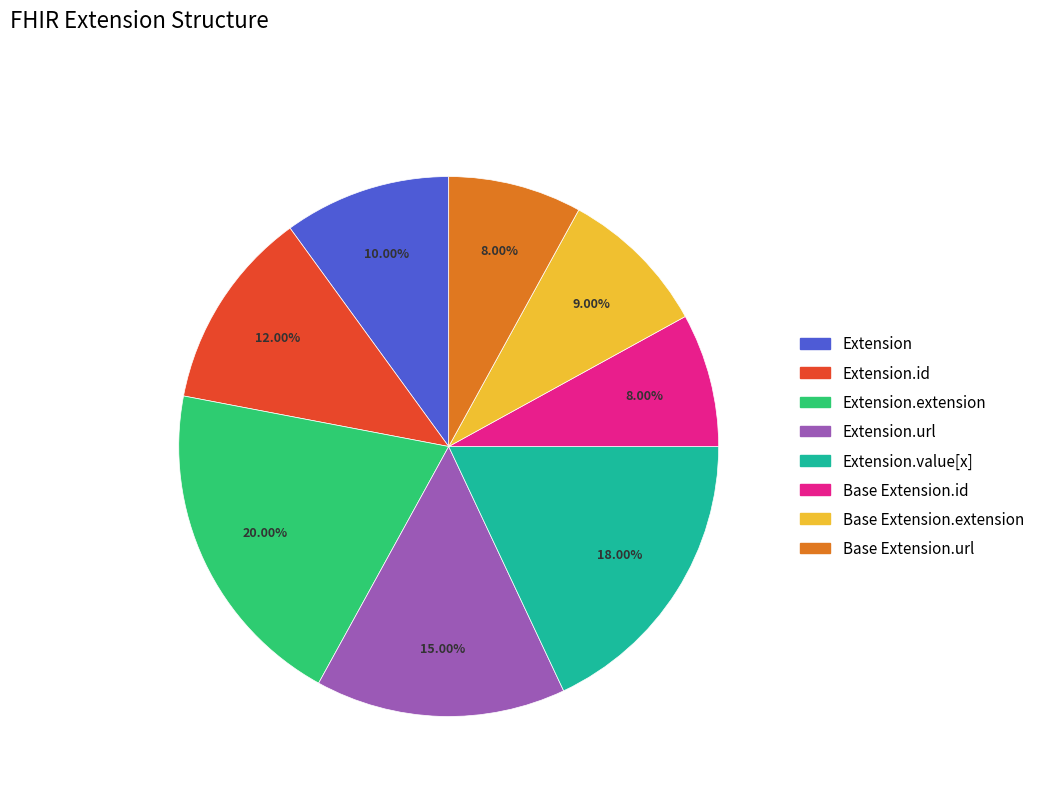

To the nearest percent, what is the difference between the largest and smallest slice percentages?

12%